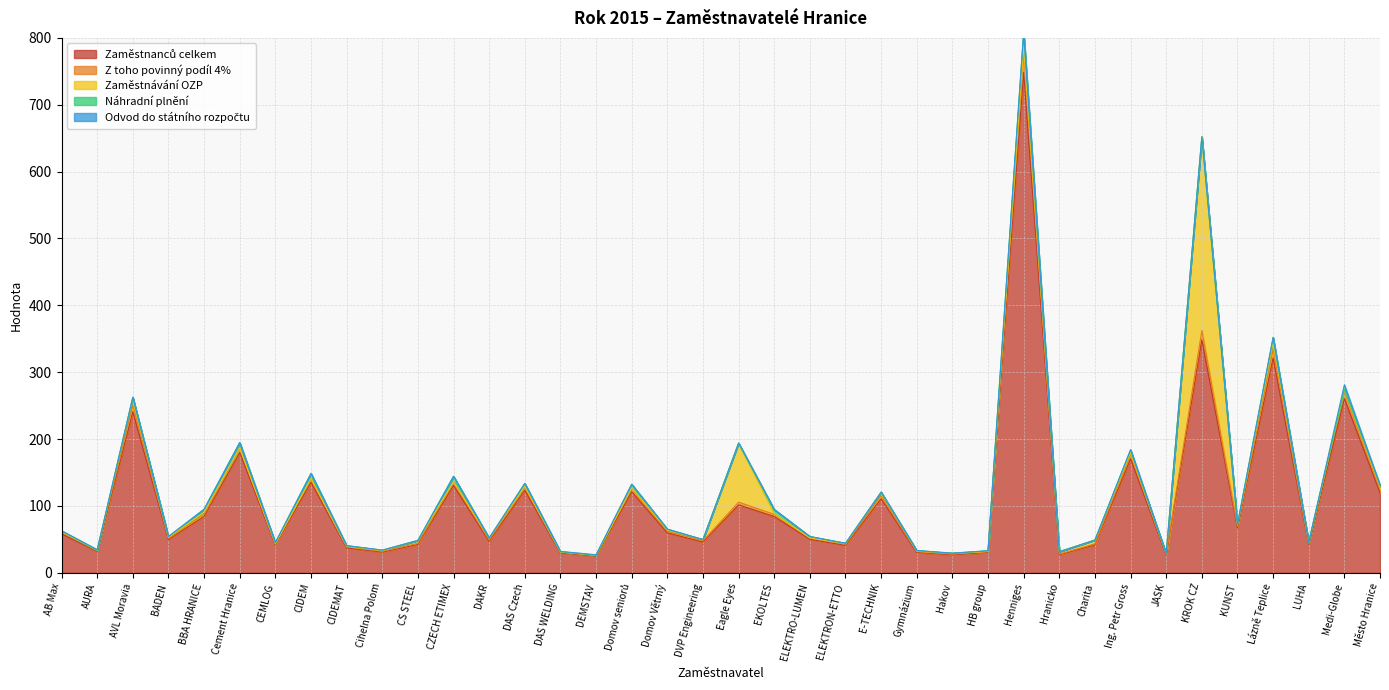

What is the value of the Zaměstnávání OZP point at the 11th from the left?

4.3